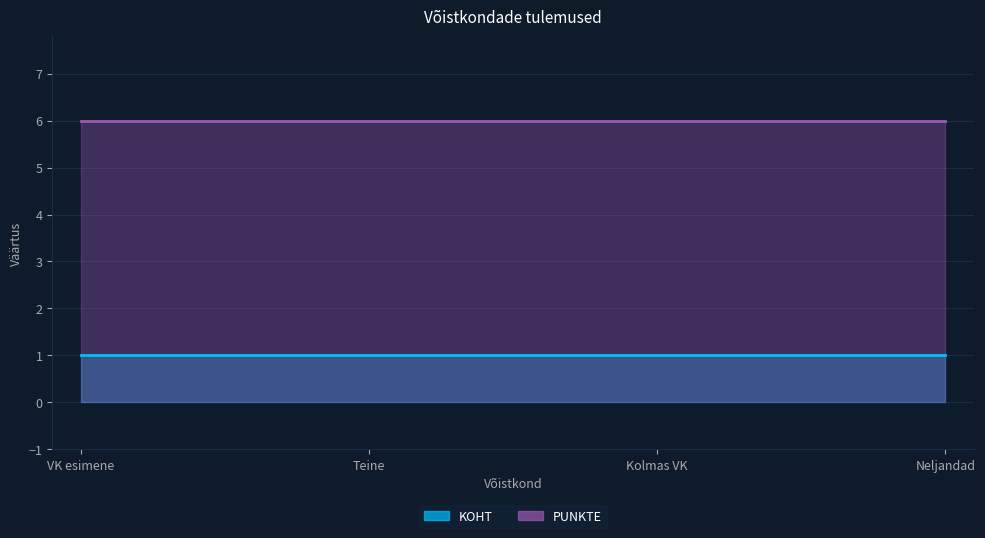

Which category has the lowest value in the KOHT series?

VK esimene